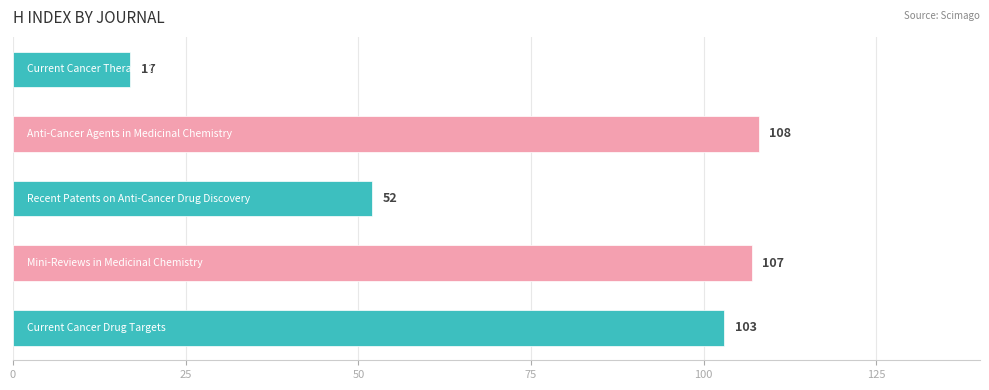

What is the difference between the second highest and minimum values?

90